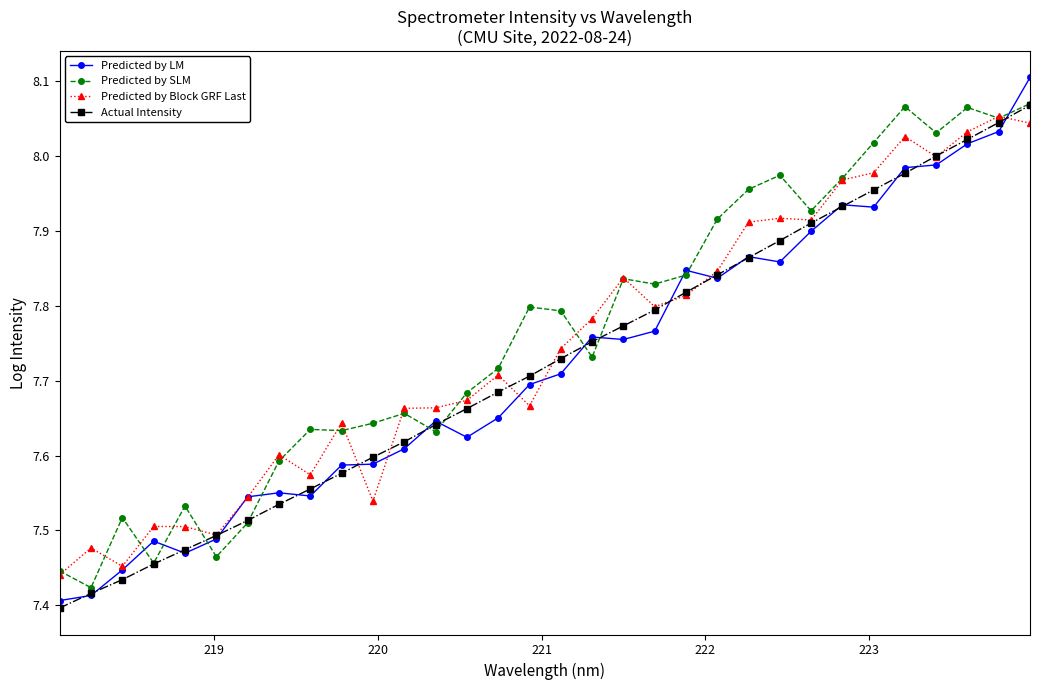

Which series has the widest spread of values?

Predicted by LM